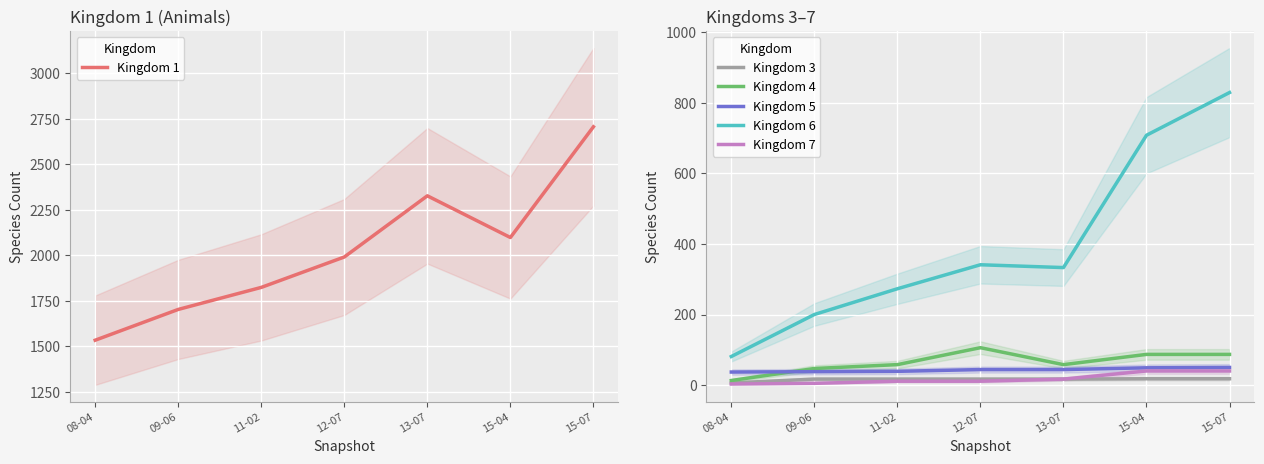

What is the value of the Kingdom 3 point at the 6th from the left?

18